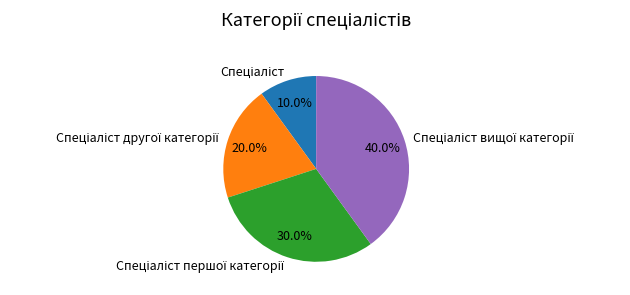

Is there a majority slice in this chart?

No